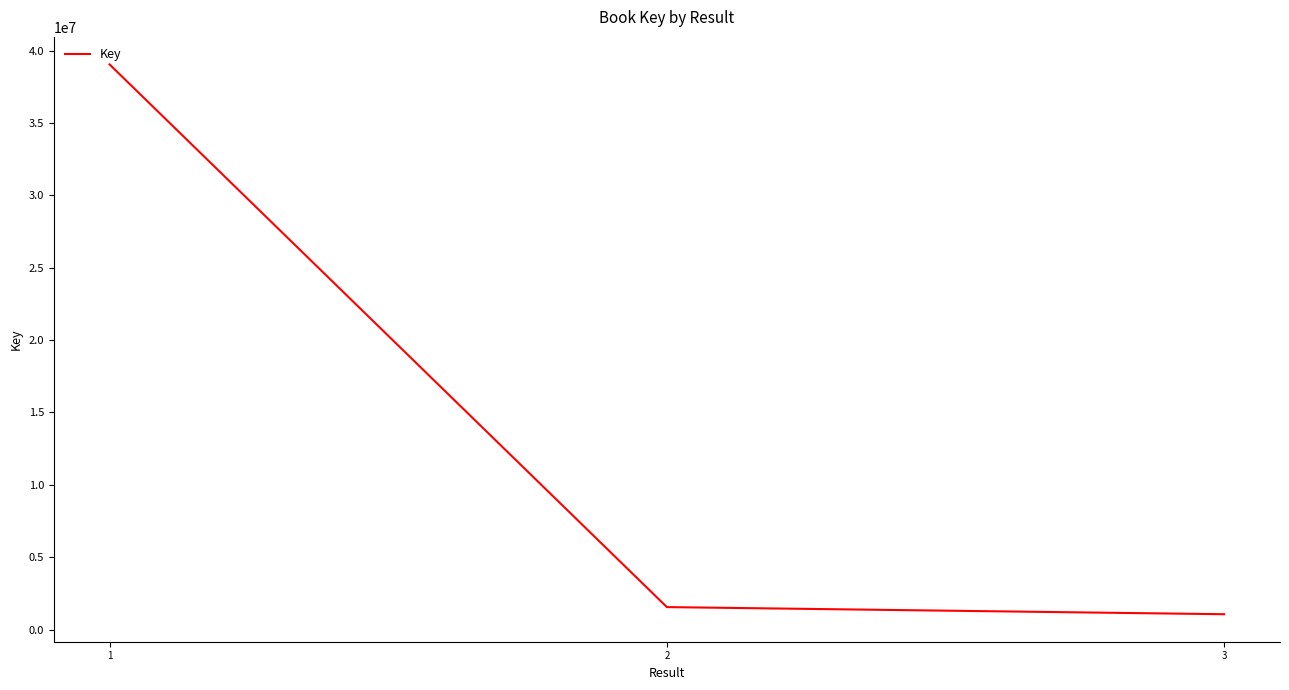

Rank the categories by value from lowest to highest.

3, 2, 1